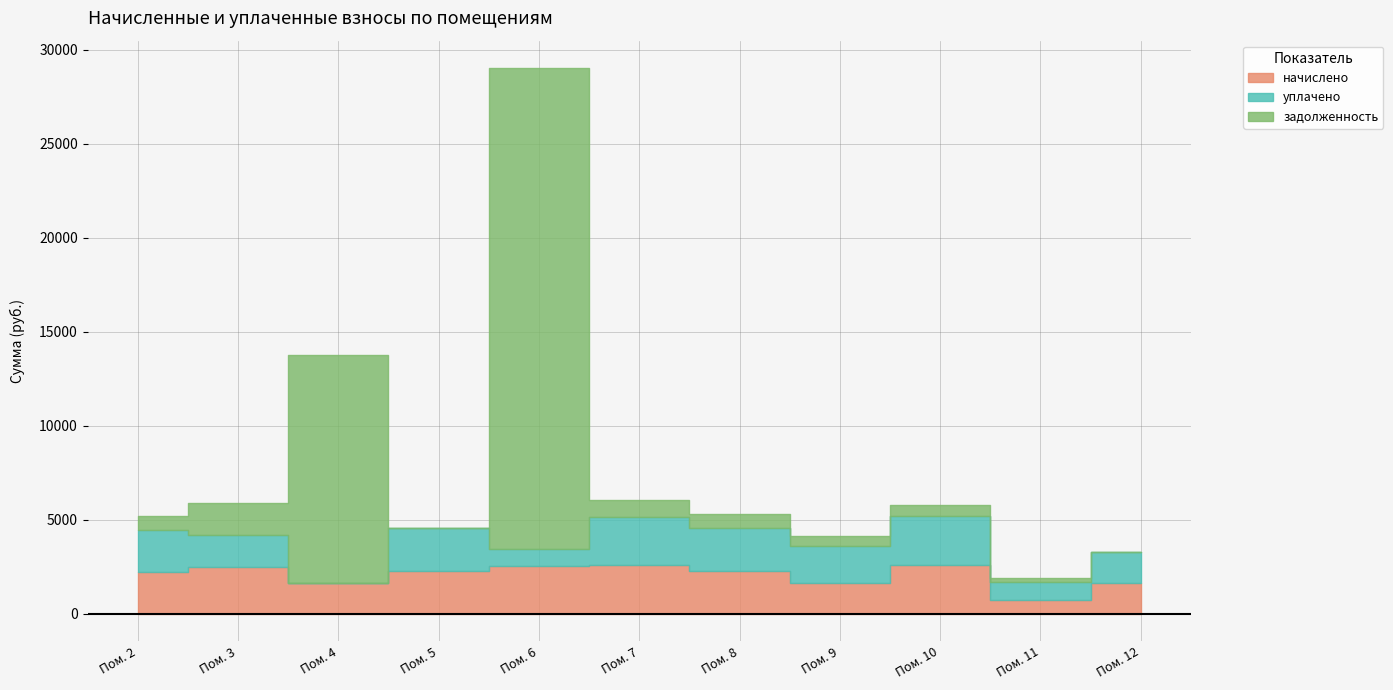

Is it true that задолженность equals 0.0 at 5?

True